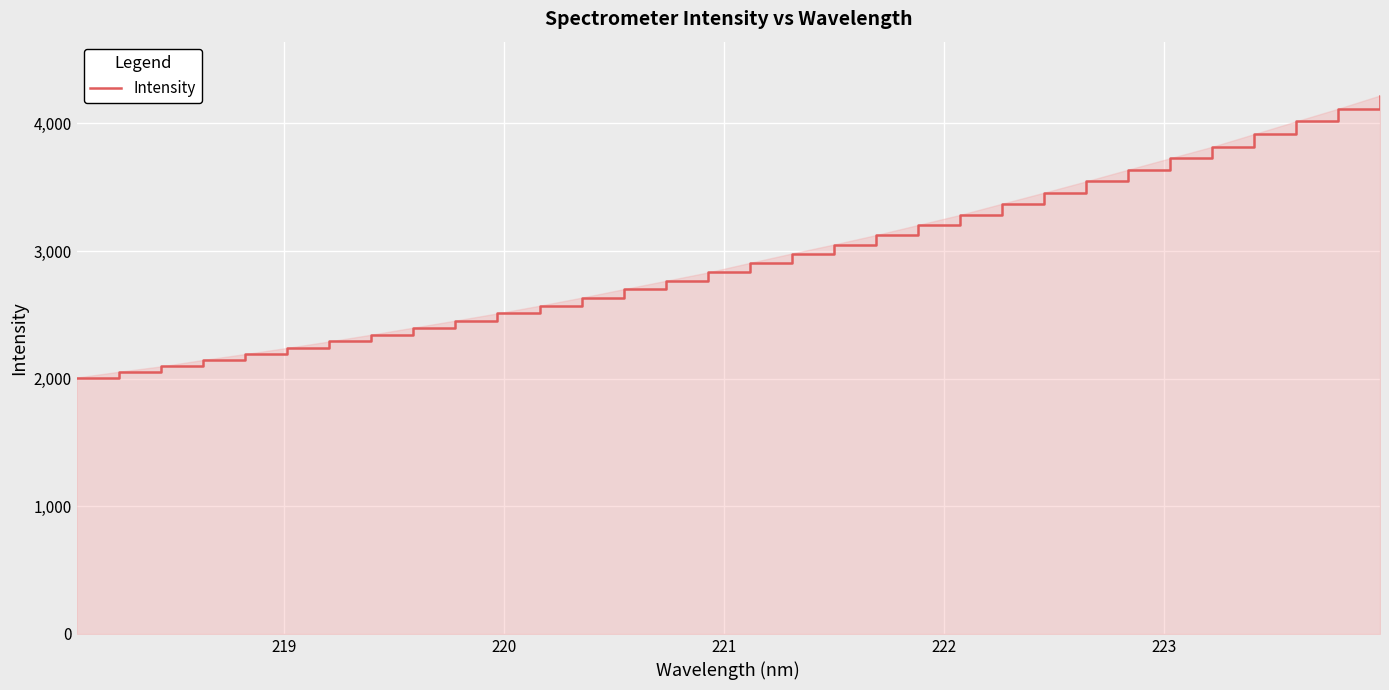

What is the difference between the maximum and minimum values?

2210.5